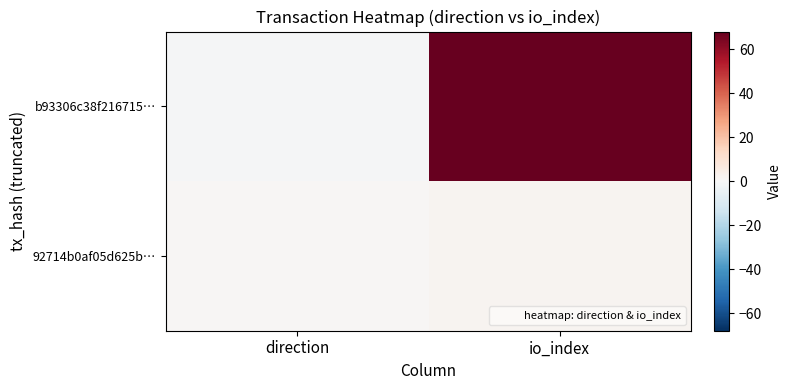

List the series in order of their peak value, lowest first.

92714b0af05d625b…, b93306c38f216715…